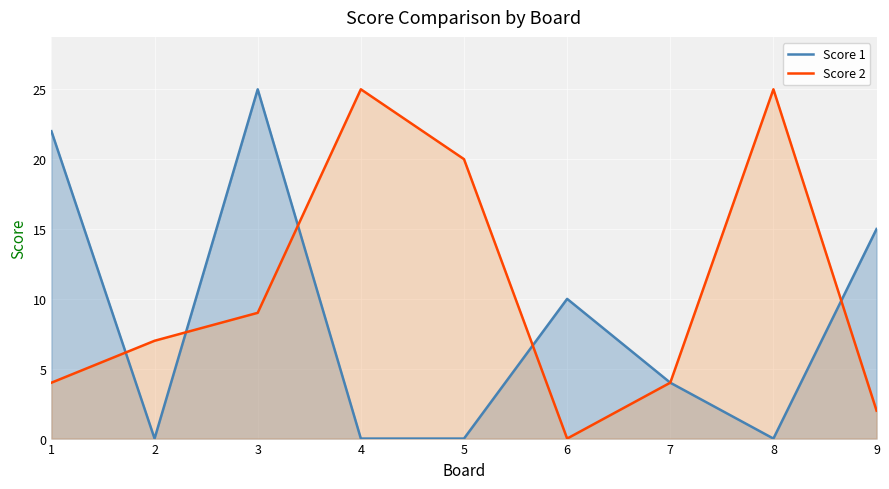

At 8, list the series in order from smallest to largest.

Score 1, Score 2